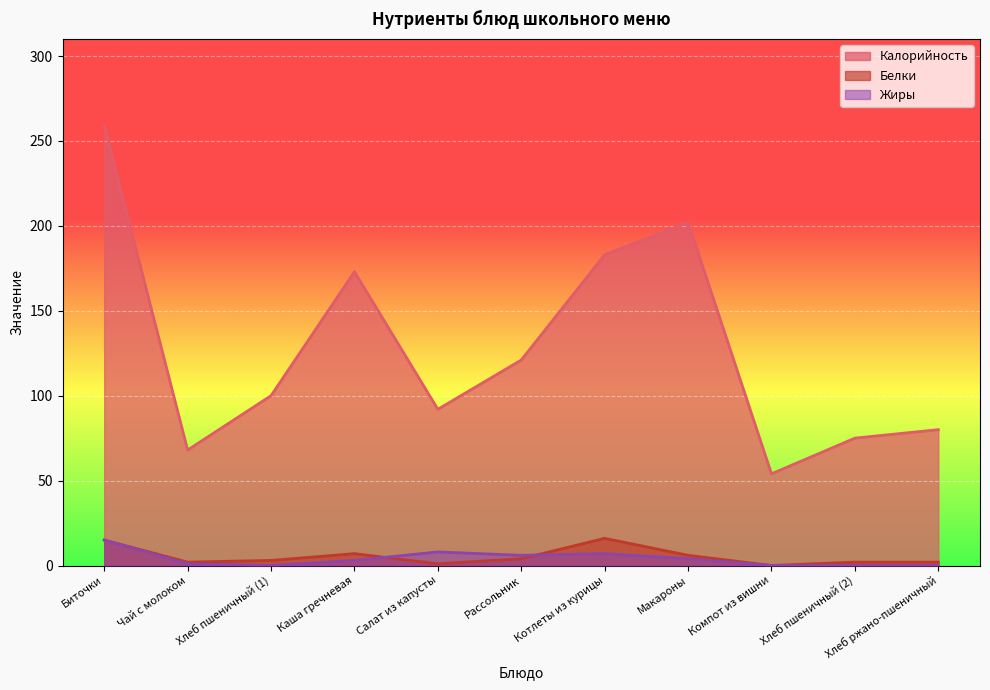

What are all the series names shown in the legend?

Калорийность, Белки, Жиры